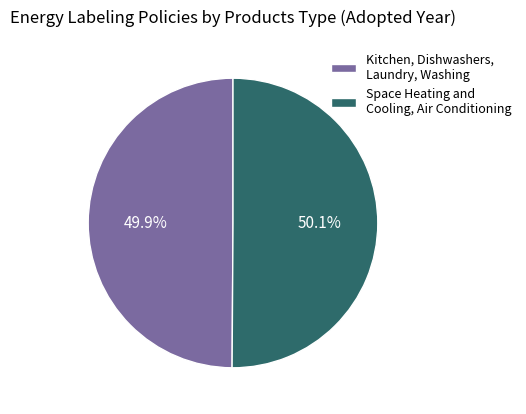

Rank the categories by value from highest to lowest.

Space Heating and Cooling, Air Conditioning, Kitchen, Dishwashers, Laundry, Washing